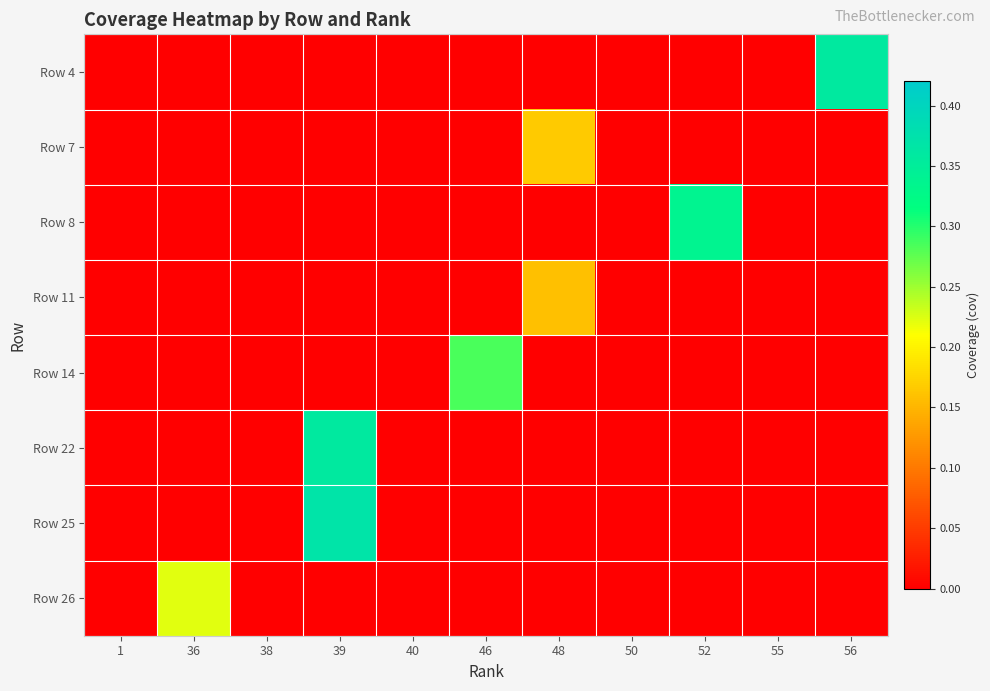

Rank the series at 1 from lowest to highest value.

Row 4, Row 7, Row 8, Row 11, Row 14, Row 22, Row 25, Row 26